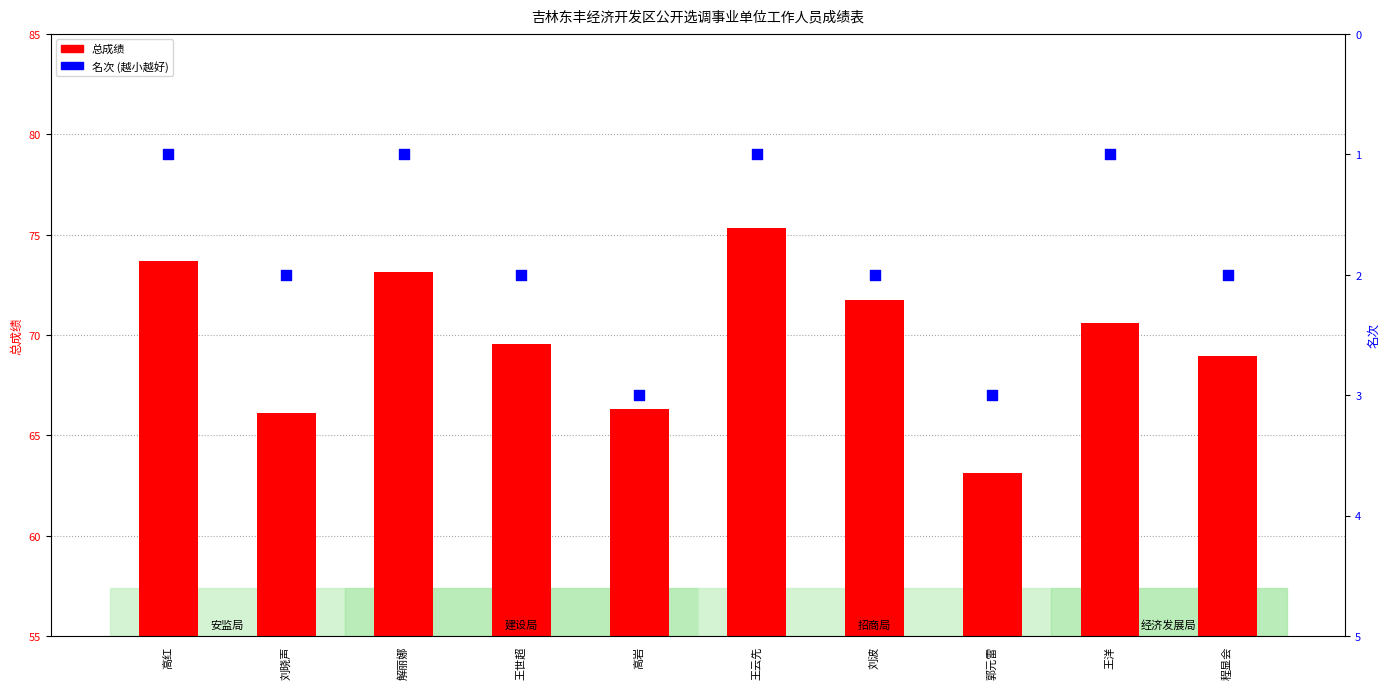

Which series reaches the minimum Y coordinate?

名次